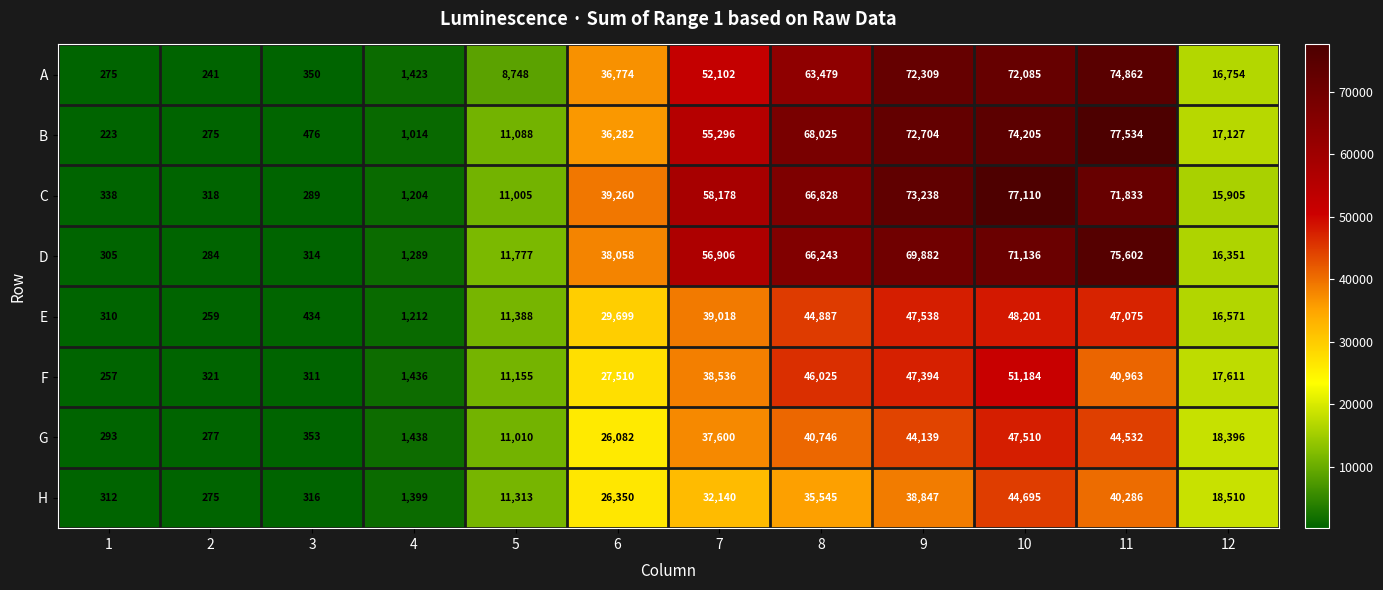

How many data points in E are less than 29699?

6